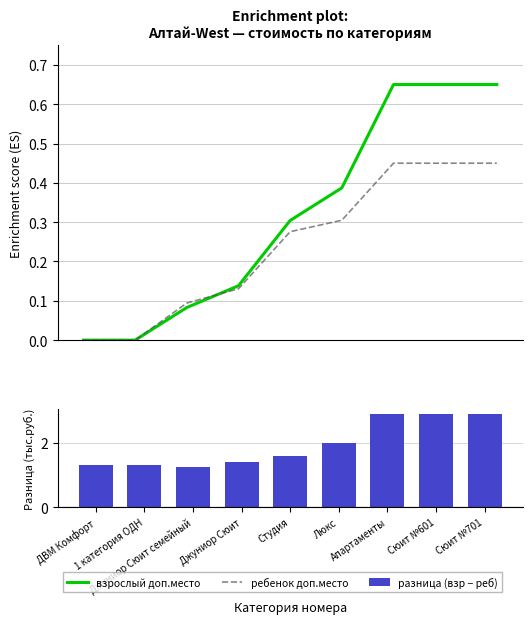

What is the sum of all разница (взр − реб) values?

17.6